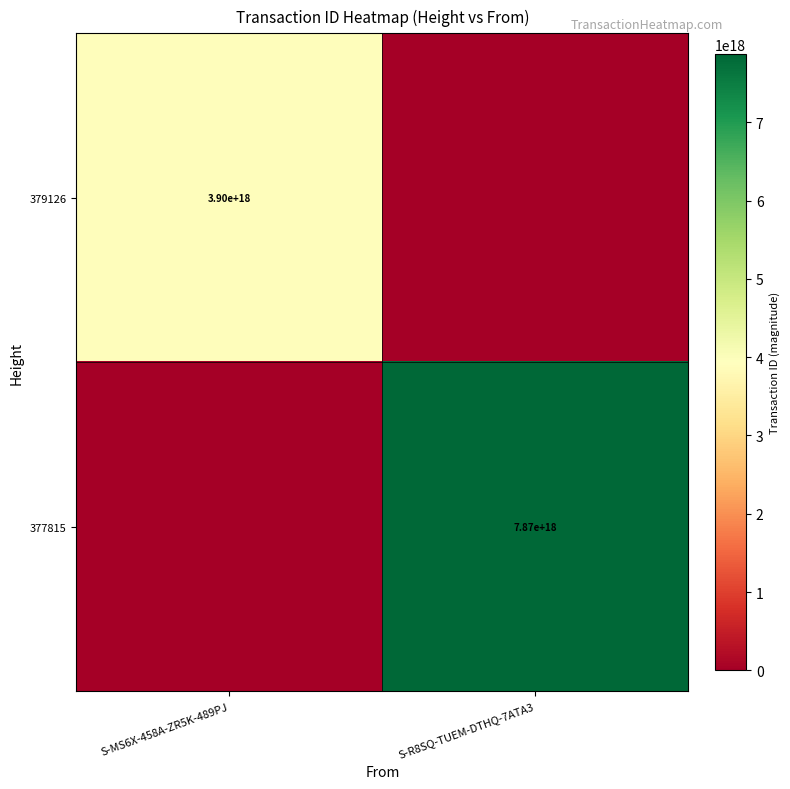

Count the number of data series in this chart.

2